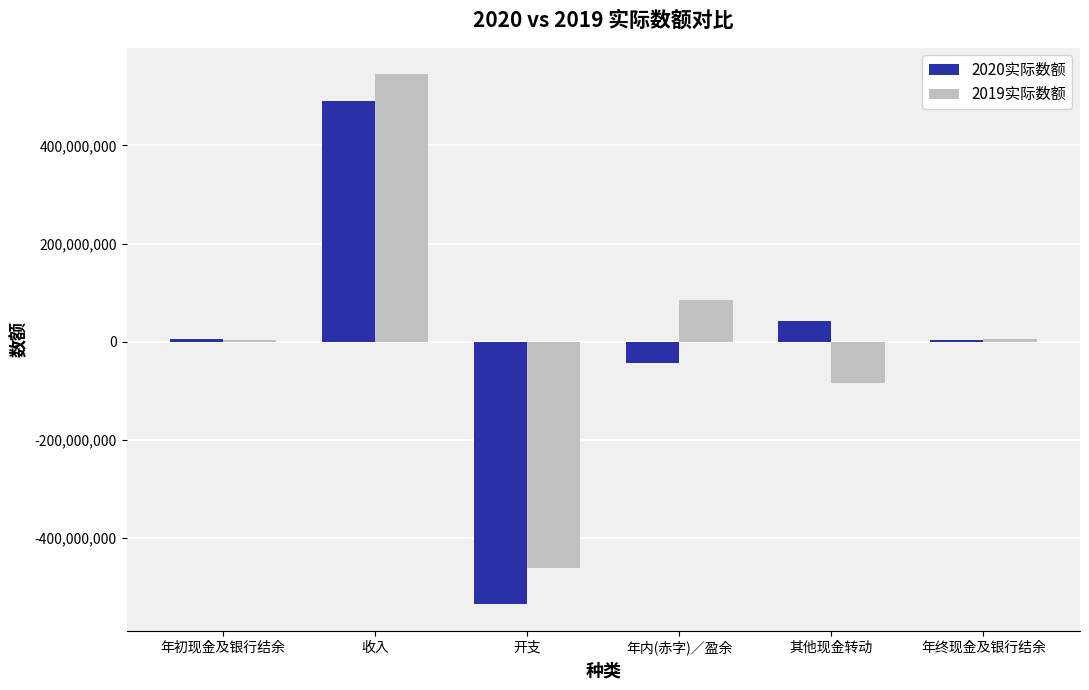

What is the greatest value displayed?

544949290